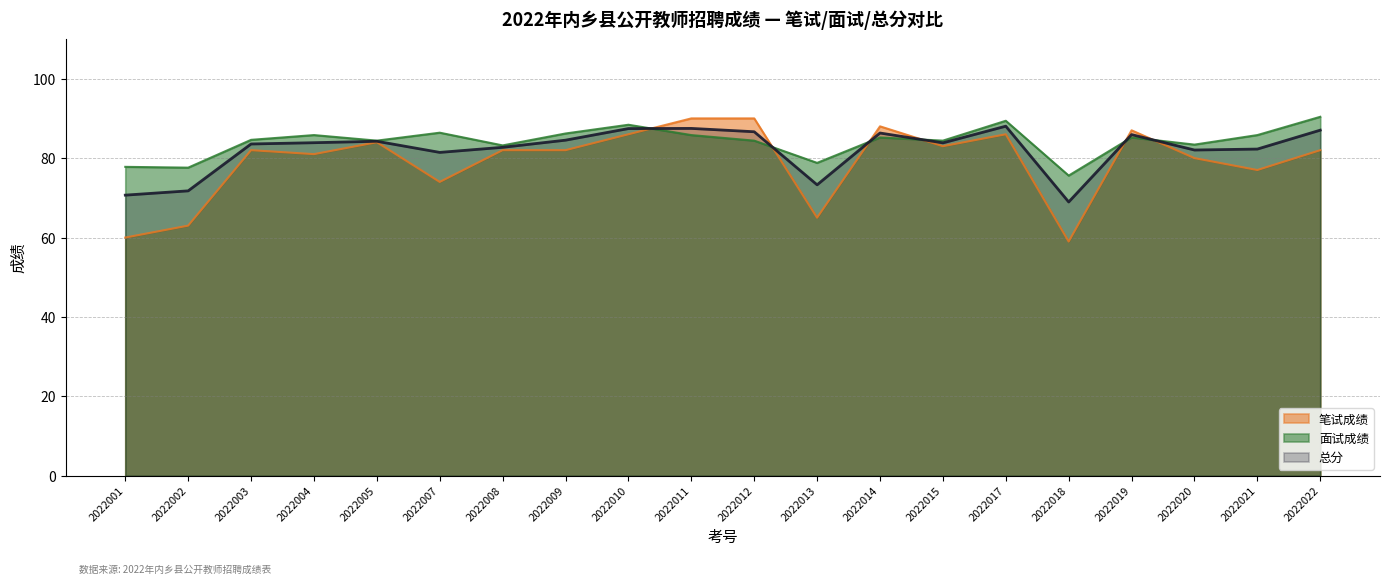

Which has a higher value, 2022015 or 2022005?

2022005